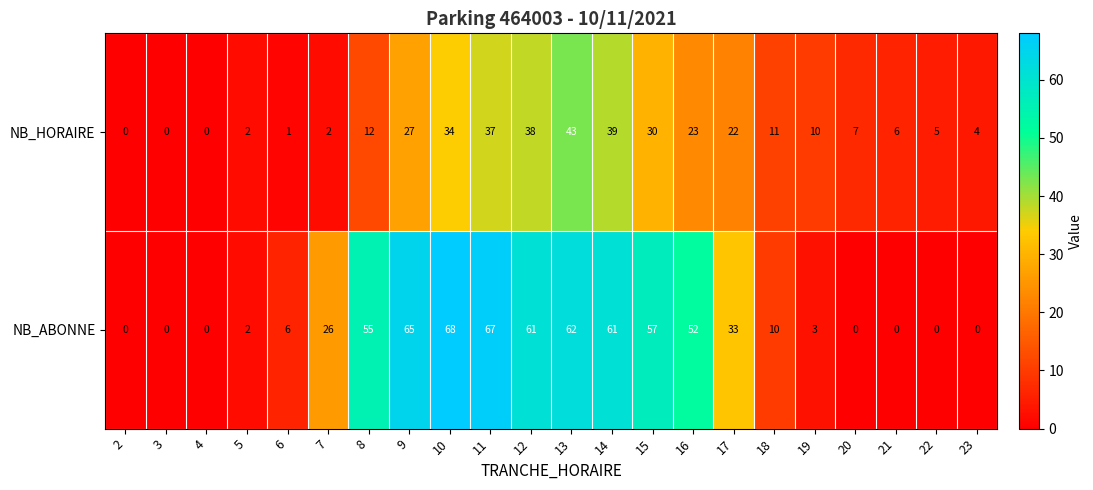

Rank the series by their maximum value, from highest to lowest.

NB_ABONNE, NB_HORAIRE